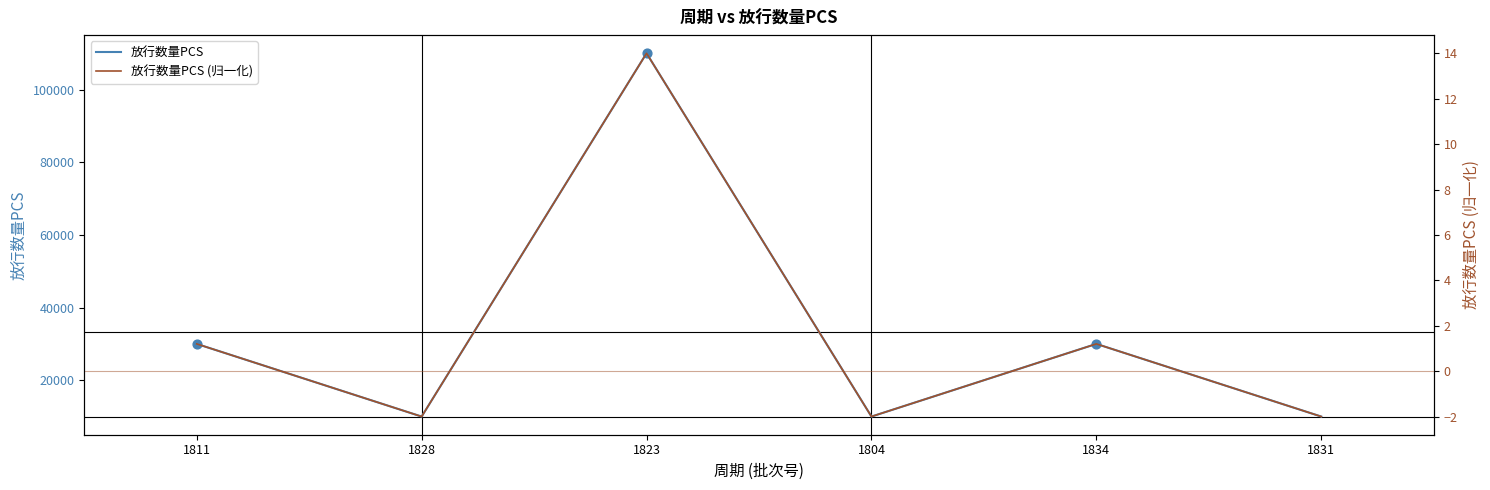

Is the value of 放行数量PCS at 1831 greater than the value of 放行数量PCS (归一化) at 1804?

Yes